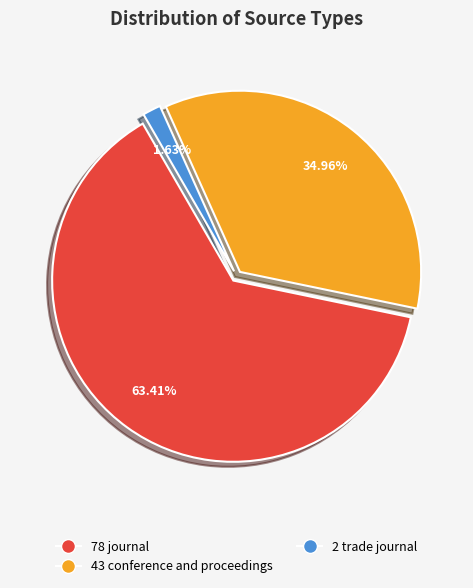

Is there any slice that represents more than half of the pie?

Yes